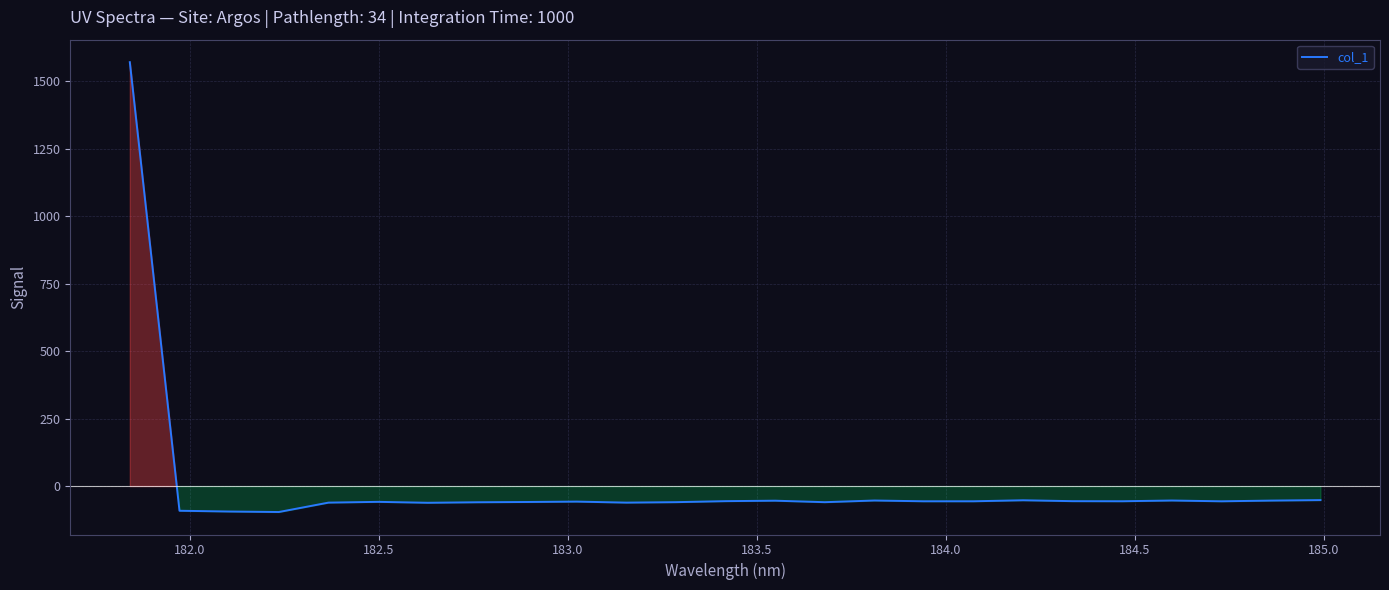

What is the greatest value displayed?

1570.0